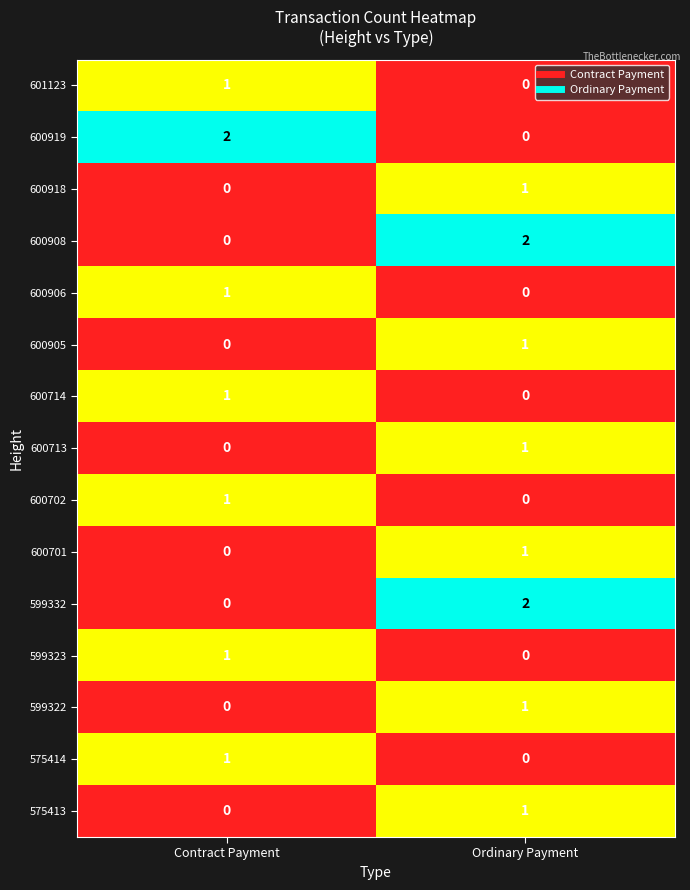

Reading left to right, extract all data points from this chart.

601123: Contract Payment=1	Ordinary Payment=0
600919: Contract Payment=2	Ordinary Payment=0
600918: Contract Payment=0	Ordinary Payment=1
600908: Contract Payment=0	Ordinary Payment=2
600906: Contract Payment=1	Ordinary Payment=0
600905: Contract Payment=0	Ordinary Payment=1
600714: Contract Payment=1	Ordinary Payment=0
600713: Contract Payment=0	Ordinary Payment=1
600702: Contract Payment=1	Ordinary Payment=0
600701: Contract Payment=0	Ordinary Payment=1
599332: Contract Payment=0	Ordinary Payment=2
599323: Contract Payment=1	Ordinary Payment=0
599322: Contract Payment=0	Ordinary Payment=1
575414: Contract Payment=1	Ordinary Payment=0
575413: Contract Payment=0	Ordinary Payment=1